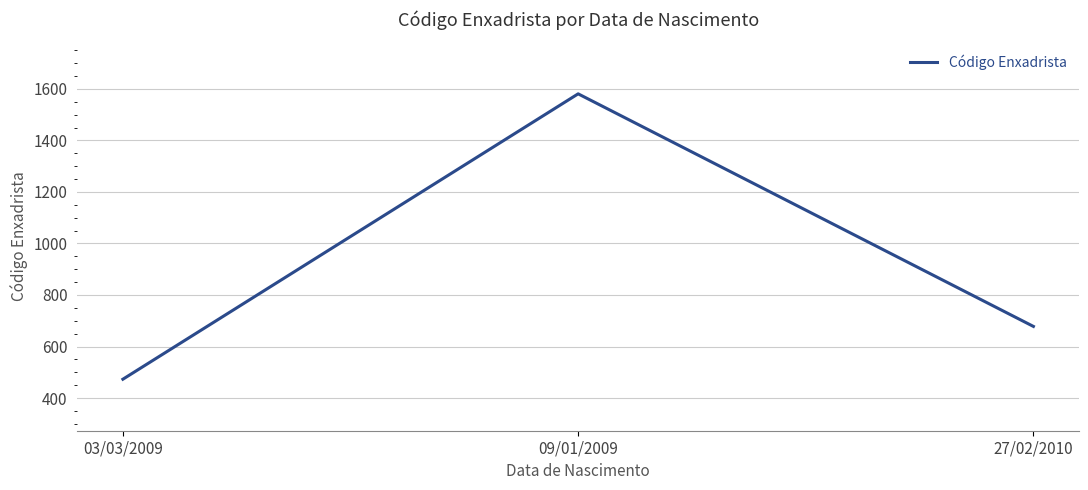

Reading left to right, extract all data points from this chart.

473	1581	678